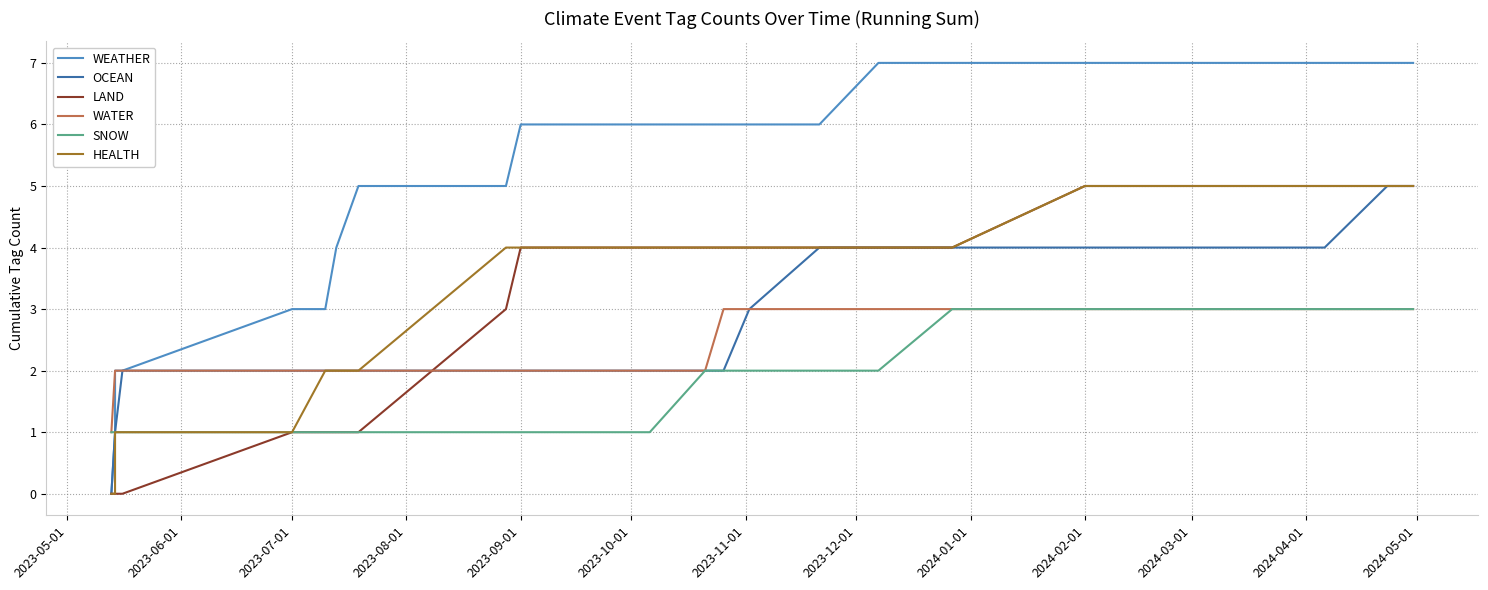

What are all the series names shown in the legend?

WEATHER, OCEAN, LAND, WATER, SNOW, HEALTH